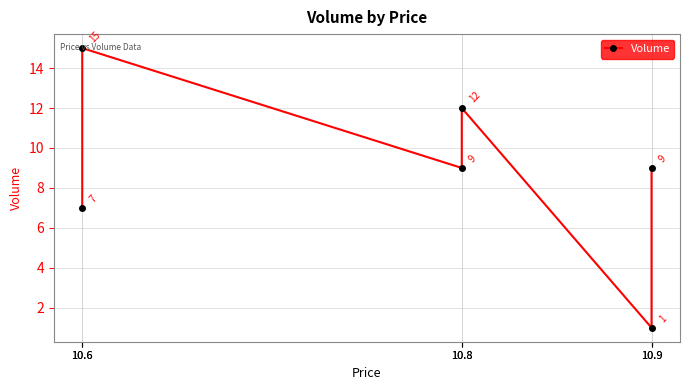

How many data points are less than 9?

2